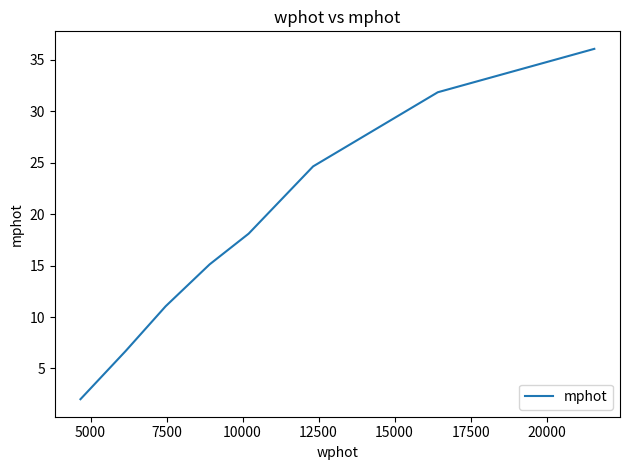

What is the average value?

18.2